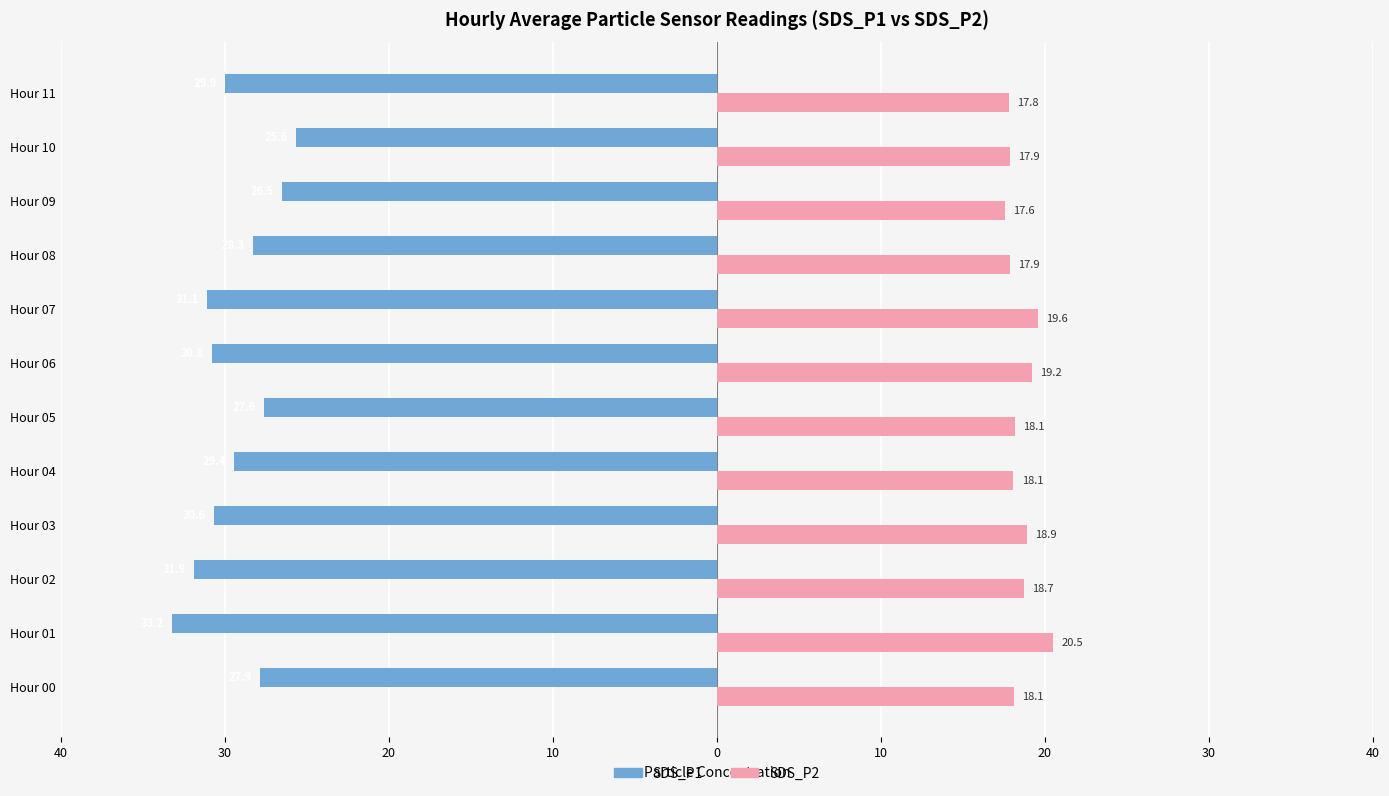

Reading left to right, extract all data points from this chart.

SDS_P1: -27.9	-33.2	-31.9	-30.6	-29.4	-27.6	-30.8	-31.1	-28.3	-26.5	-25.6	-29.9
SDS_P2: 18.1	20.5	18.7	18.9	18.1	18.1	19.2	19.6	17.9	17.6	17.9	17.8